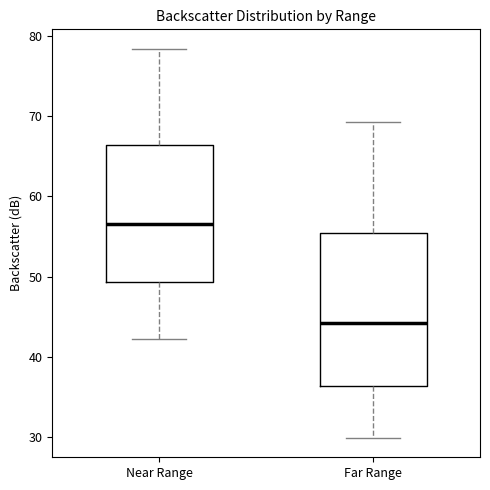

Reading left to right, read every box against the y-axis: the position of its median line, the range the box covers, and the ends of its whiskers. The values are not printed on the chart, so give them approximately, as read against the axis.

Near Range: median 57, box 49 to 66, whiskers 42 to 78
Far Range: median 44, box 36 to 55, whiskers 30 to 69